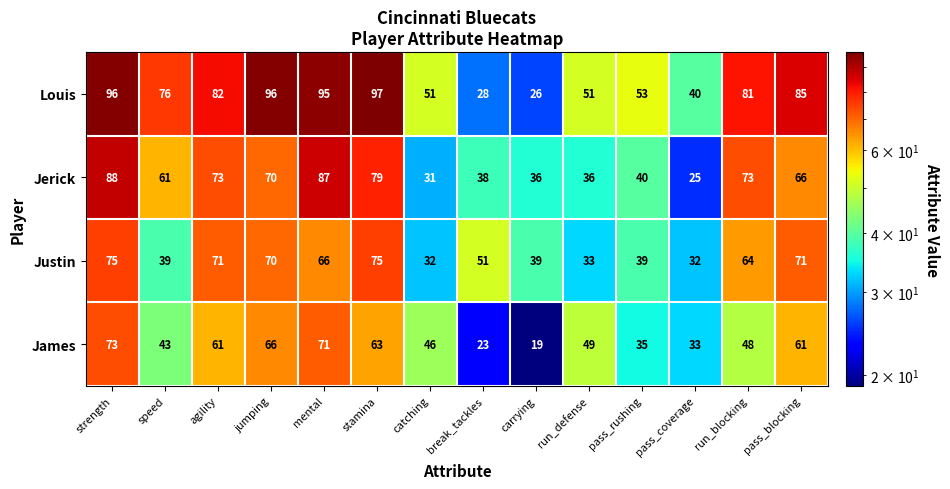

Count the number of data series in this chart.

4